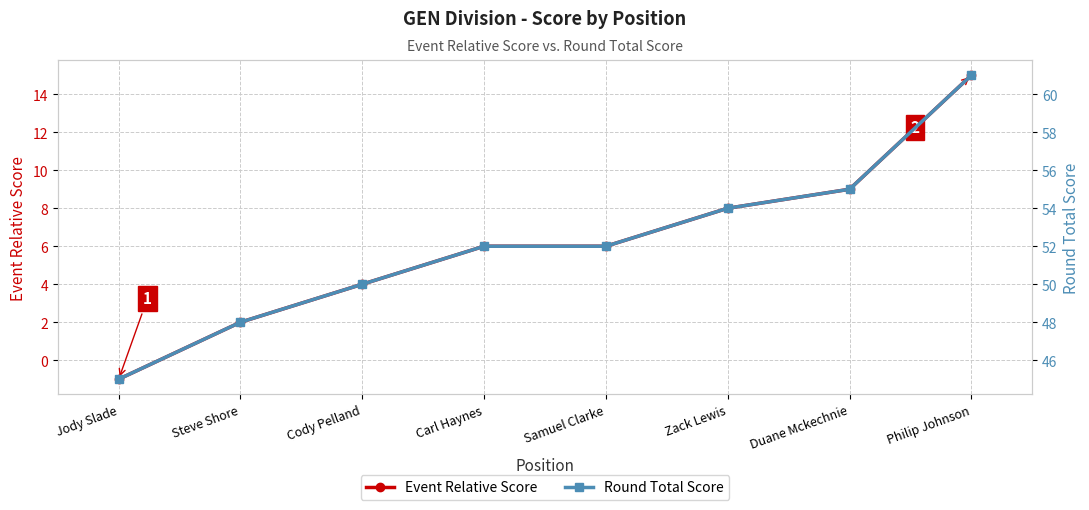

What is the difference between the second highest and second lowest values in the Event Relative Score series?

7